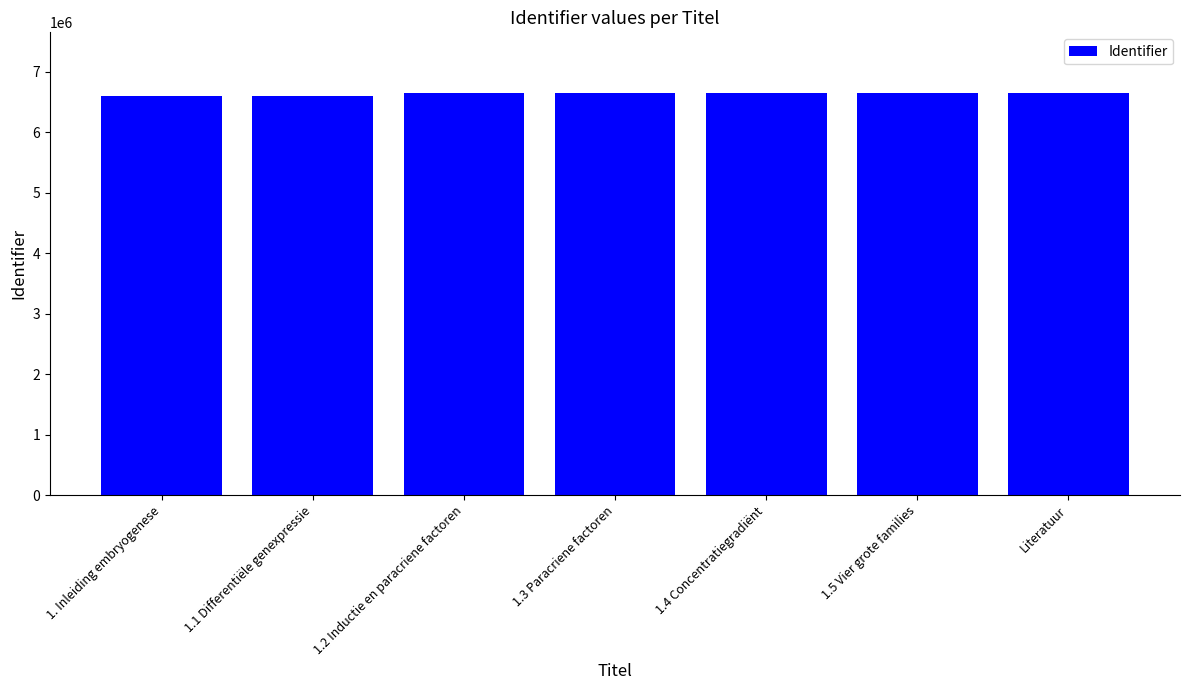

What is the minimum value shown in the chart?

6601097